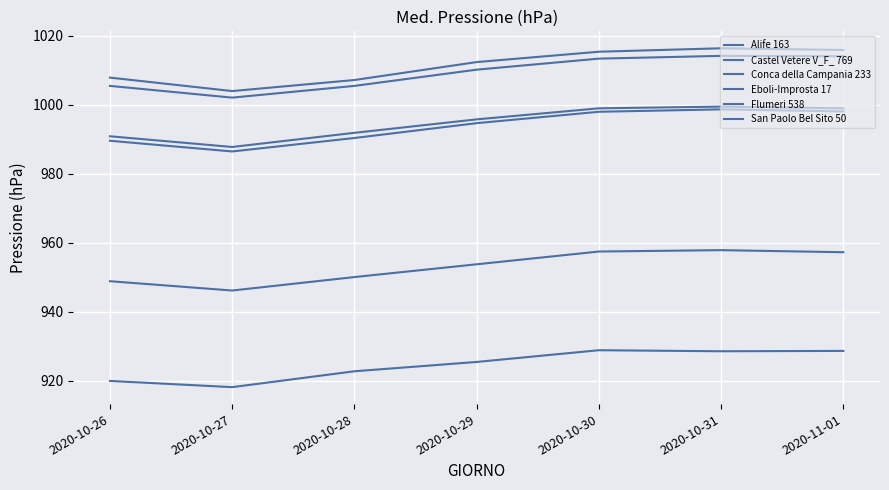

Rank the series at 2020-10-28 from highest to lowest value.

Eboli-Improsta 17, San Paolo Bel Sito 50, Conca della Campania 233, Alife 163, Flumeri 538, Castel Vetere V_F_ 769